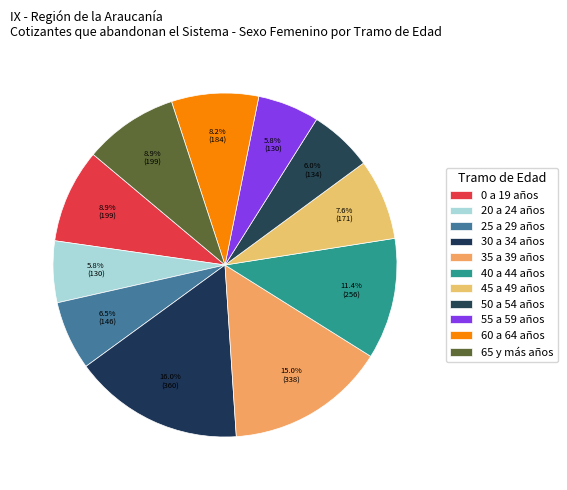

To the nearest percent, what percentage of the pie is 25 a 29 años?

6%